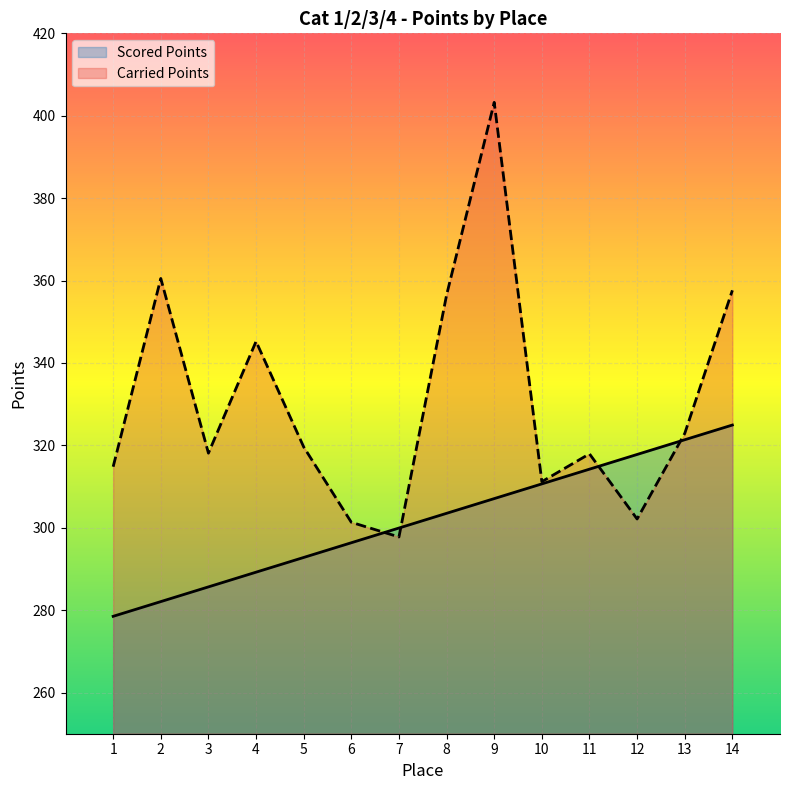

Reading left to right, extract all data points from this chart.

Scored Points: 278.5	282.1	285.6	289.2	292.8	296.4	299.9	303.5	307.1	310.6	314.2	317.8	321.4	324.9
Carried Points: 314.8	360.5	318.1	345.2	319.6	301.3	297.8	356.5	403.2	311.2	317.9	302.1	322.9	357.6